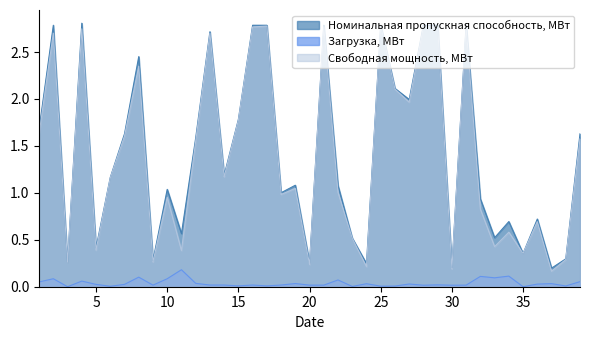

True or false: Свободная мощность, МВт and Загрузка, МВт cross at least once.

False